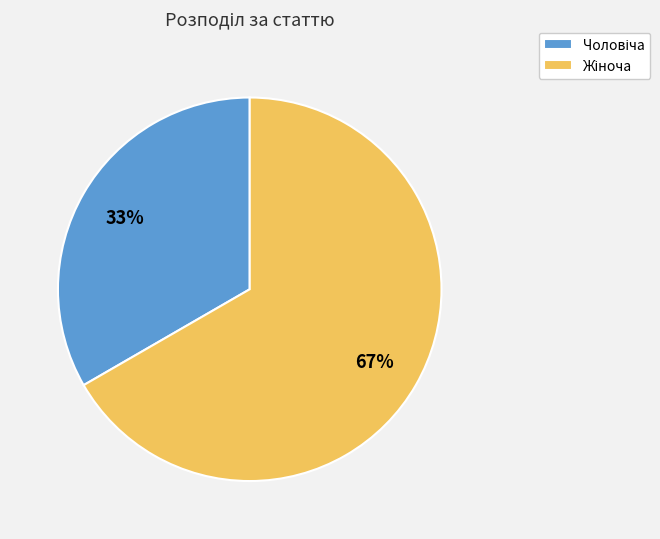

Is there any slice that represents more than half of the pie?

Yes